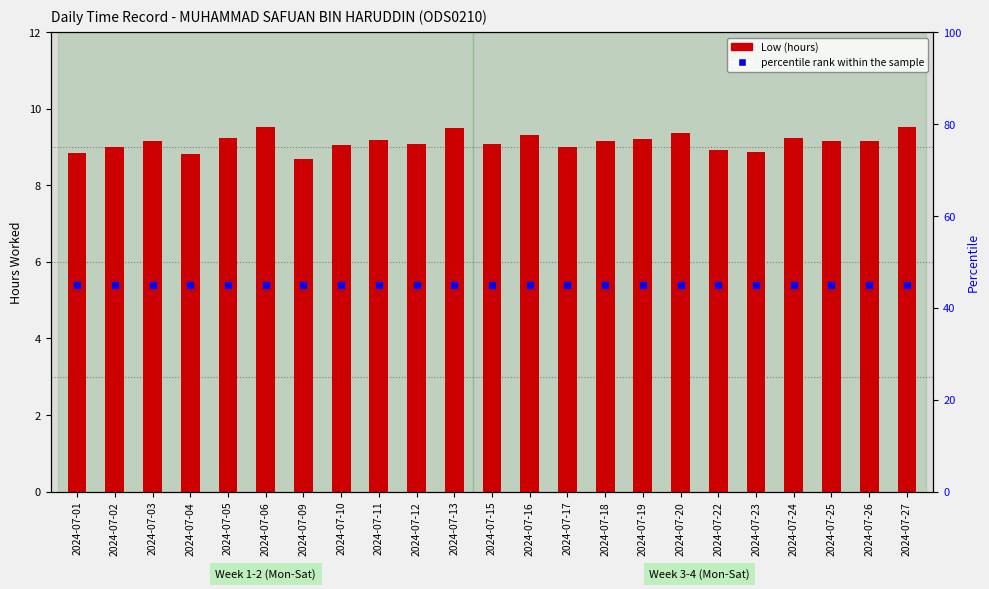

What is the average value of the Low (hours) series?

9.1